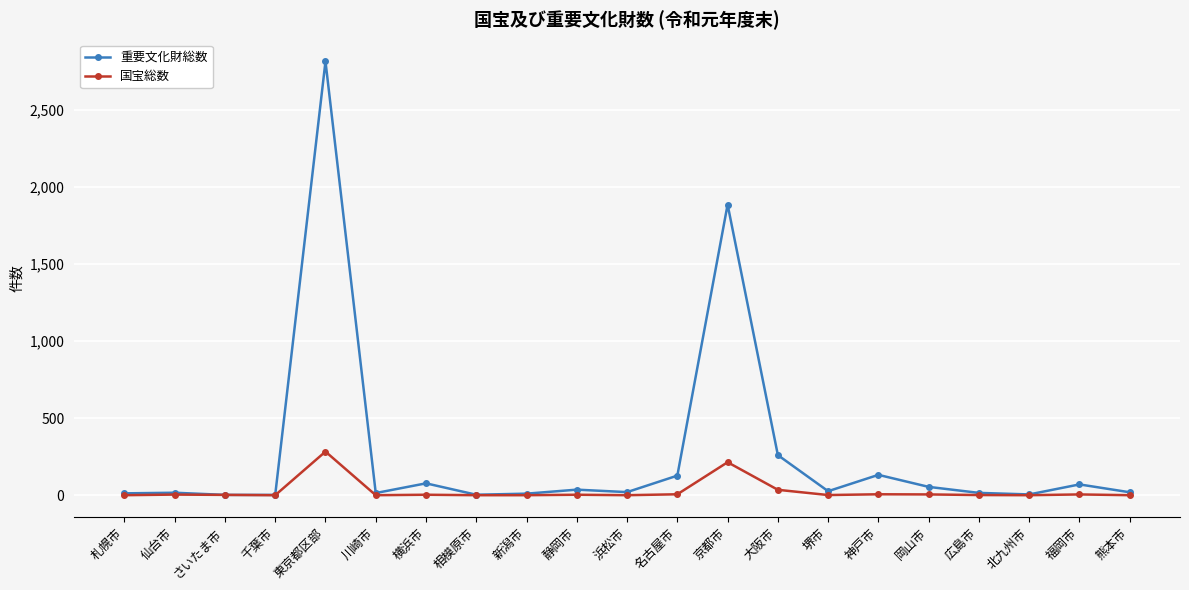

Which series has the widest spread of values?

重要文化財総数